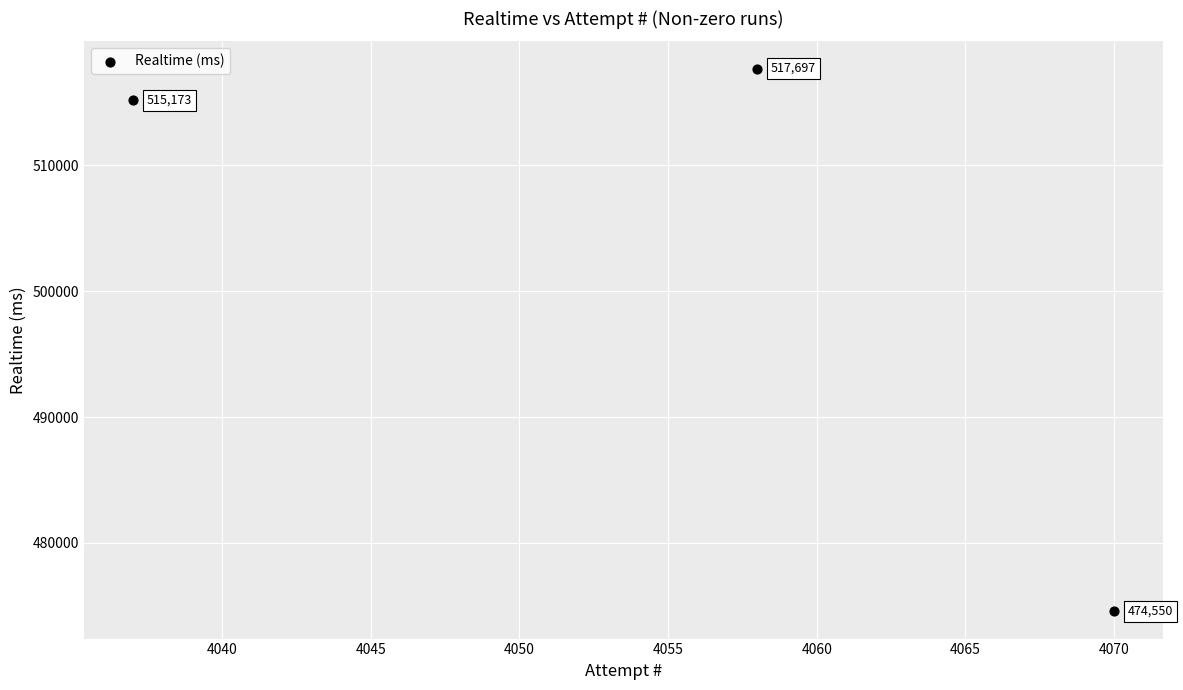

What is the range of Y values (max minus min)?

43147